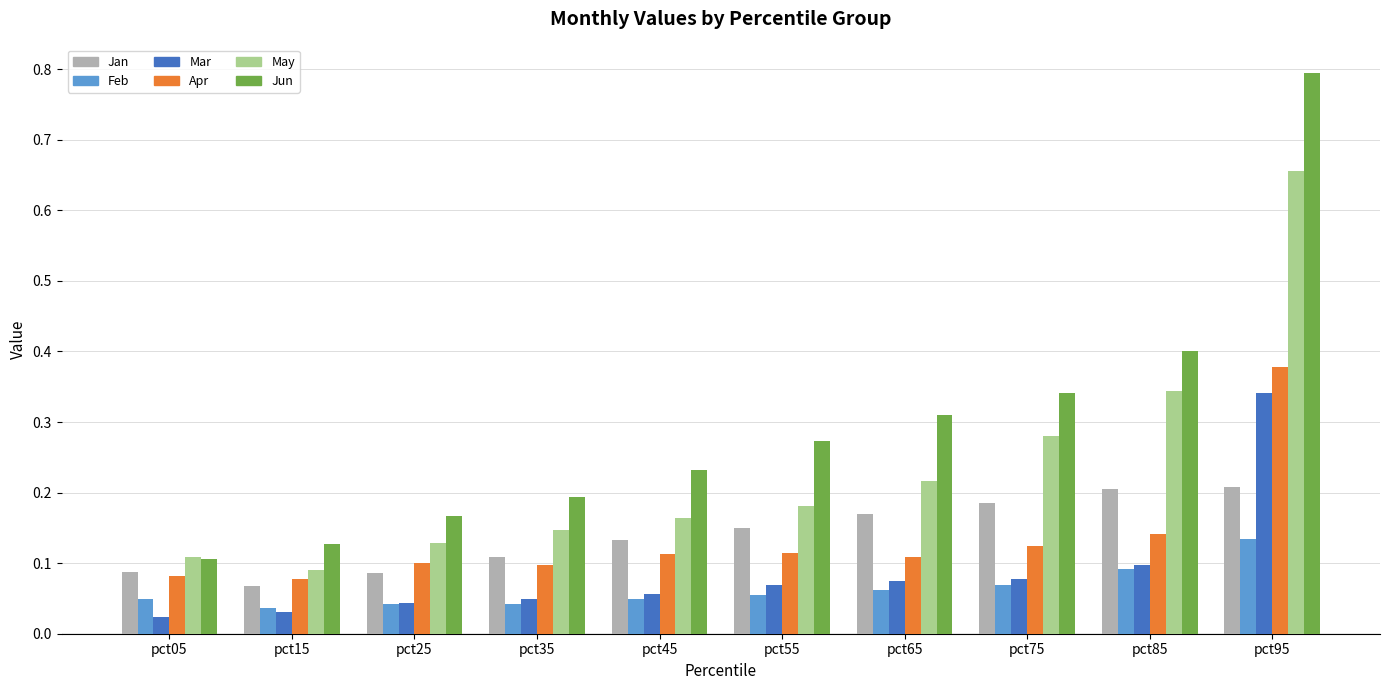

True or false: Mar has a value of 0.1 at pct65.

True